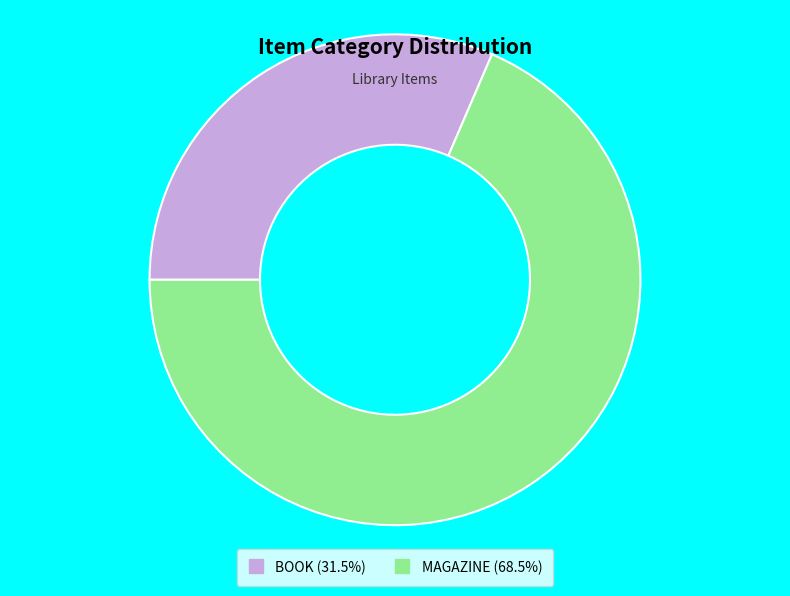

Is the sum of MAGAZINE and BOOK greater than half?

Yes